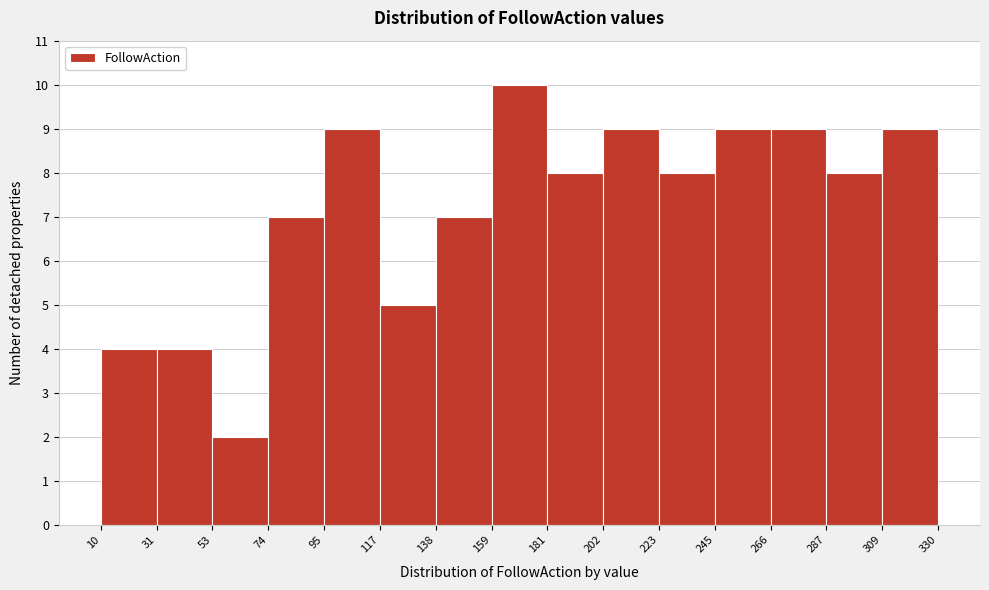

Reading left to right, transcribe this chart: for each bar, give the range it covers on the x-axis and its height. The values are not printed on the chart, so give them approximately, as read against the axis.

10 to 31: 4
31 to 53: 4
53 to 74: 2
74 to 95: 7
95 to 117: 9
117 to 138: 5
138 to 159: 7
159 to 181: 10
181 to 202: 8
202 to 223: 9
223 to 245: 8
245 to 266: 9
266 to 287: 9
287 to 309: 8
309 to 330: 9